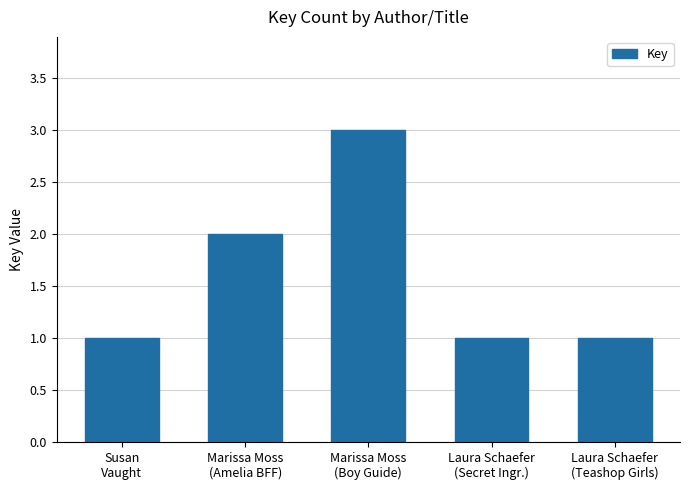

Reading left to right, transcribe all the data shown in this chart.

1	2	3	1	1